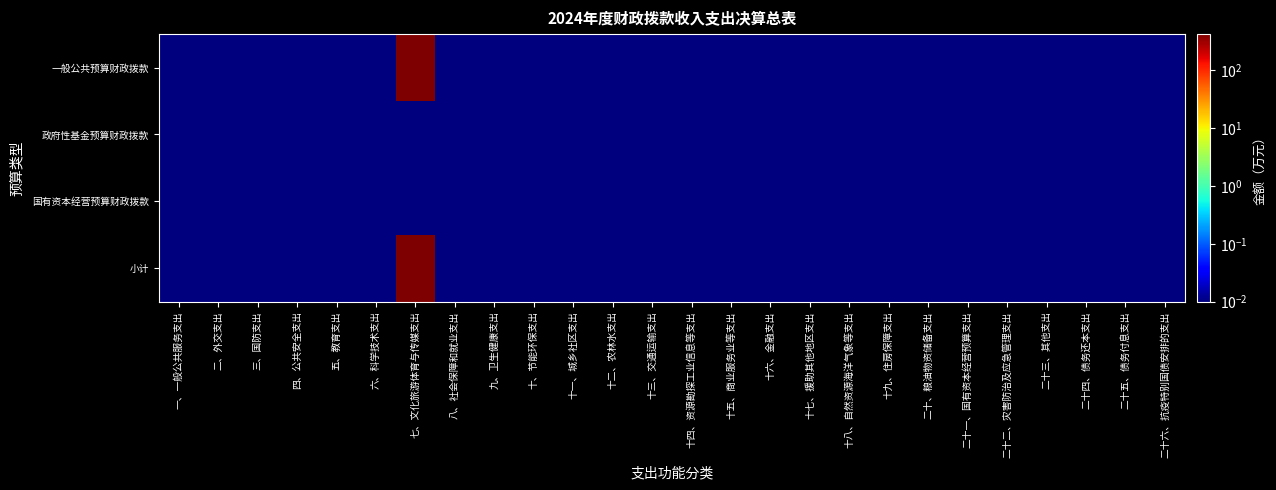

How many categories are shown in the chart?

26